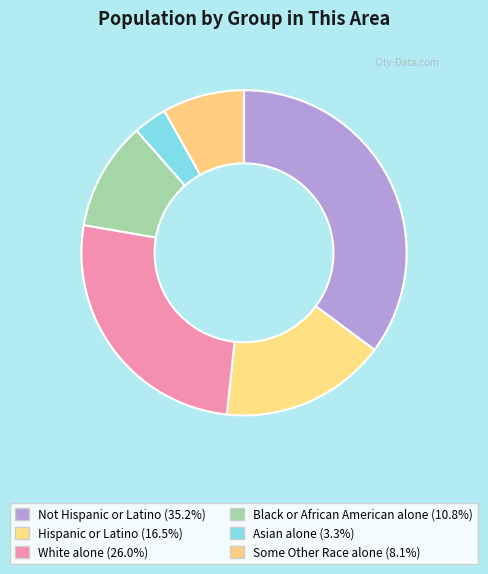

What is the ratio of the value at Some Other Race alone to the value at White alone?

0.3